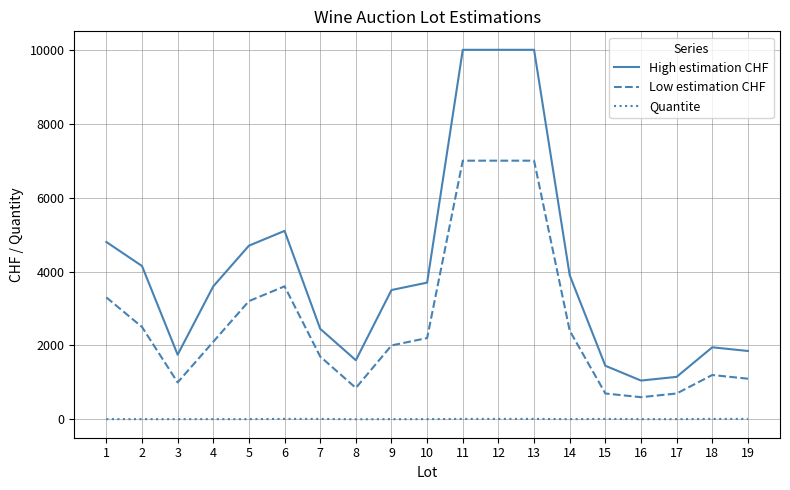

Where is High estimation CHF nearest to the value 5525?

6